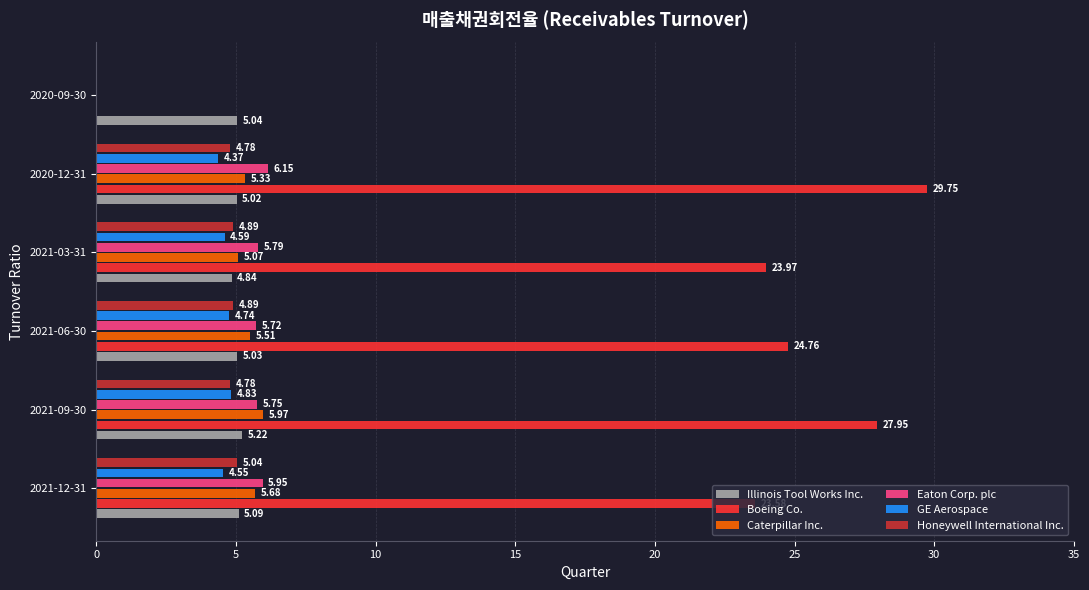

Which series changed the most between 2021-12-31 and 2020-12-31?

Boeing Co.